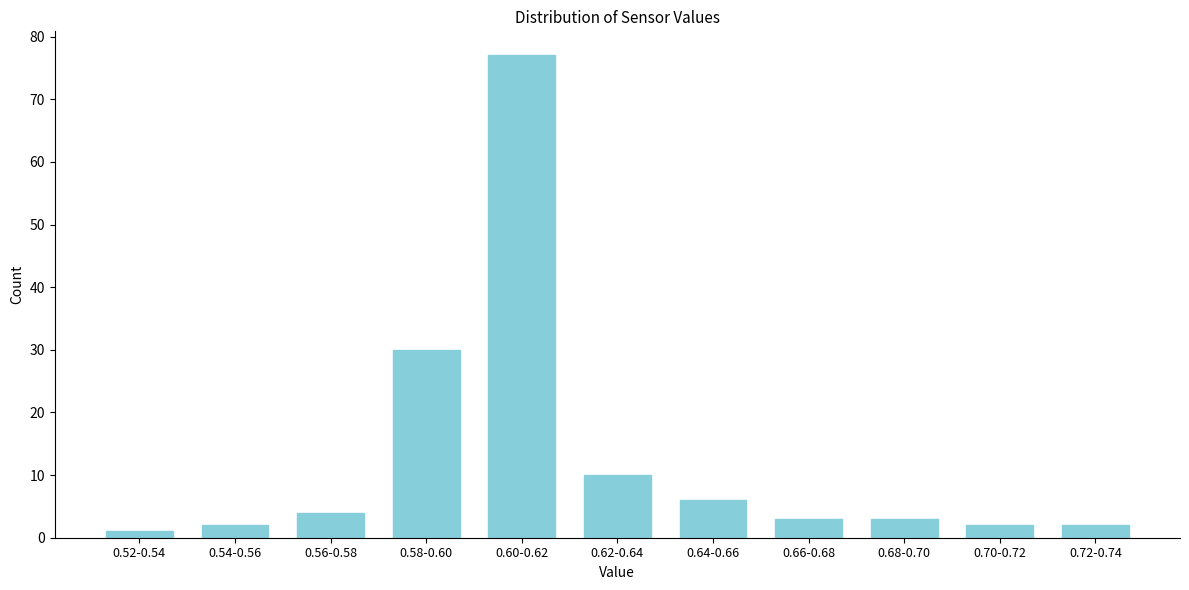

Reading right to left, transcribe all the data shown in this chart.

0.72-0.74=2	0.70-0.72=2	0.68-0.70=3	0.66-0.68=3	0.64-0.66=6	0.62-0.64=10	0.60-0.62=77	0.58-0.60=30	0.56-0.58=4	0.54-0.56=2	0.52-0.54=1